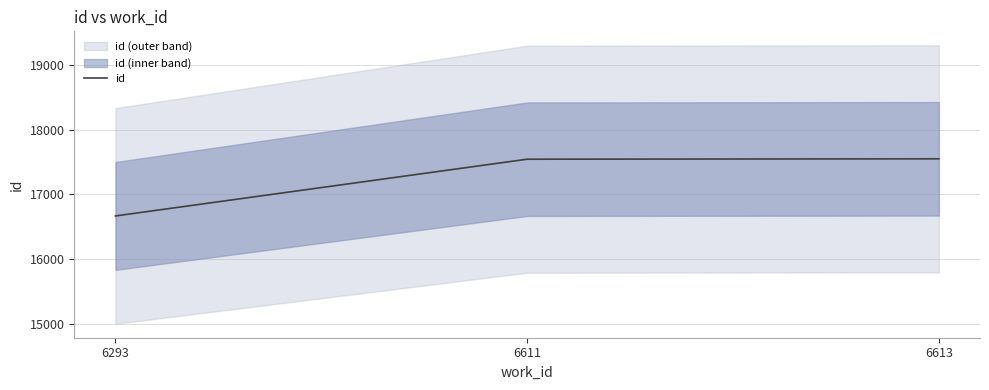

What is the change in value from 6293 to 6613?

+883